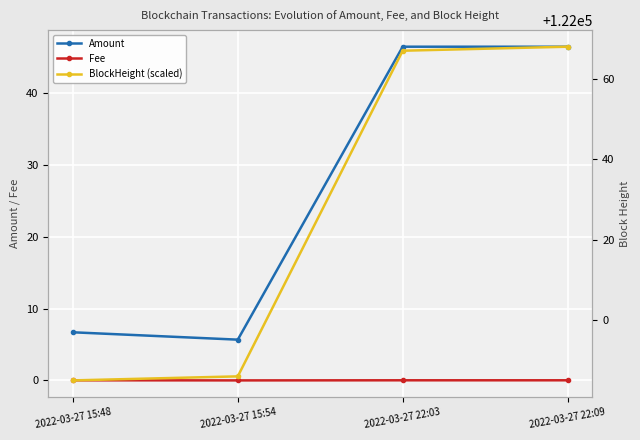

Reading left to right, extract all data points from this chart.

Amount: 2022-03-27 15:48=6.7	2022-03-27 15:54=5.7	2022-03-27 22:03=46.4	2022-03-27 22:09=46.4
Fee: 2022-03-27 15:48=0.0	2022-03-27 15:54=0.0	2022-03-27 22:03=0.0	2022-03-27 22:09=0.0
BlockHeight (scaled): 2022-03-27 15:48=121985.0	2022-03-27 15:54=121986.0	2022-03-27 22:03=122067.0	2022-03-27 22:09=122068.0